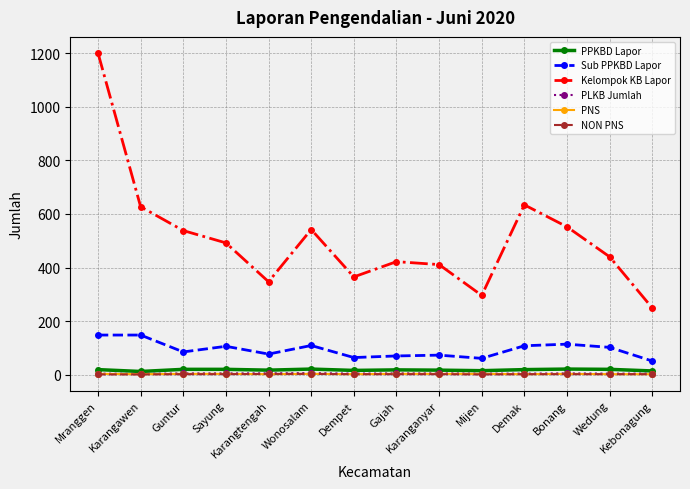

True or false: Sub PPKBD Lapor and NON PNS cross at least once.

False